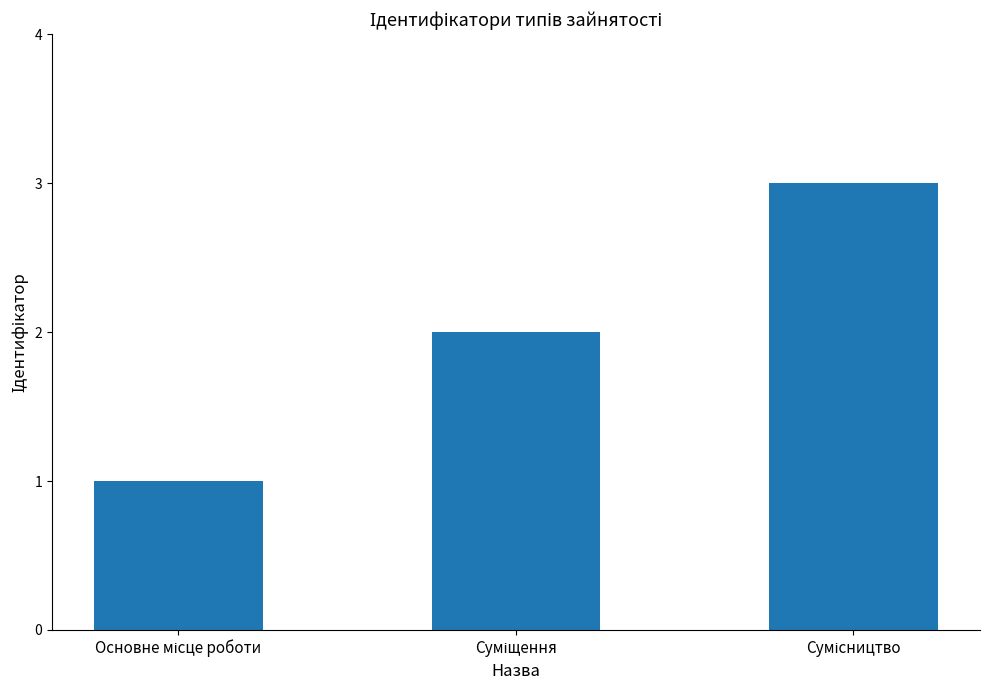

How many values are below 2?

1